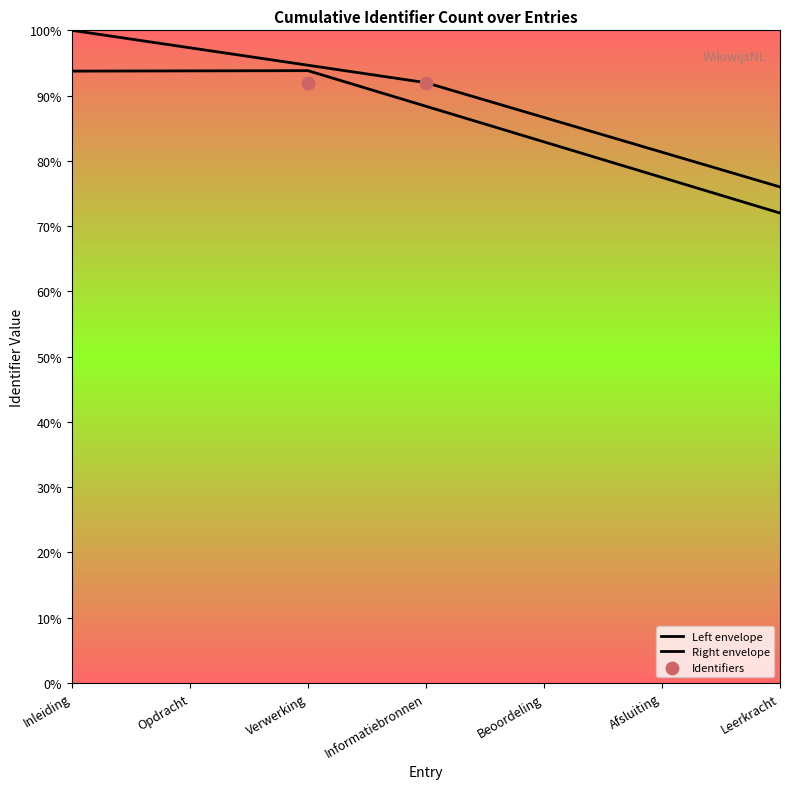

Between Beoordeling and Informatiebronnen, which is larger?

Informatiebronnen